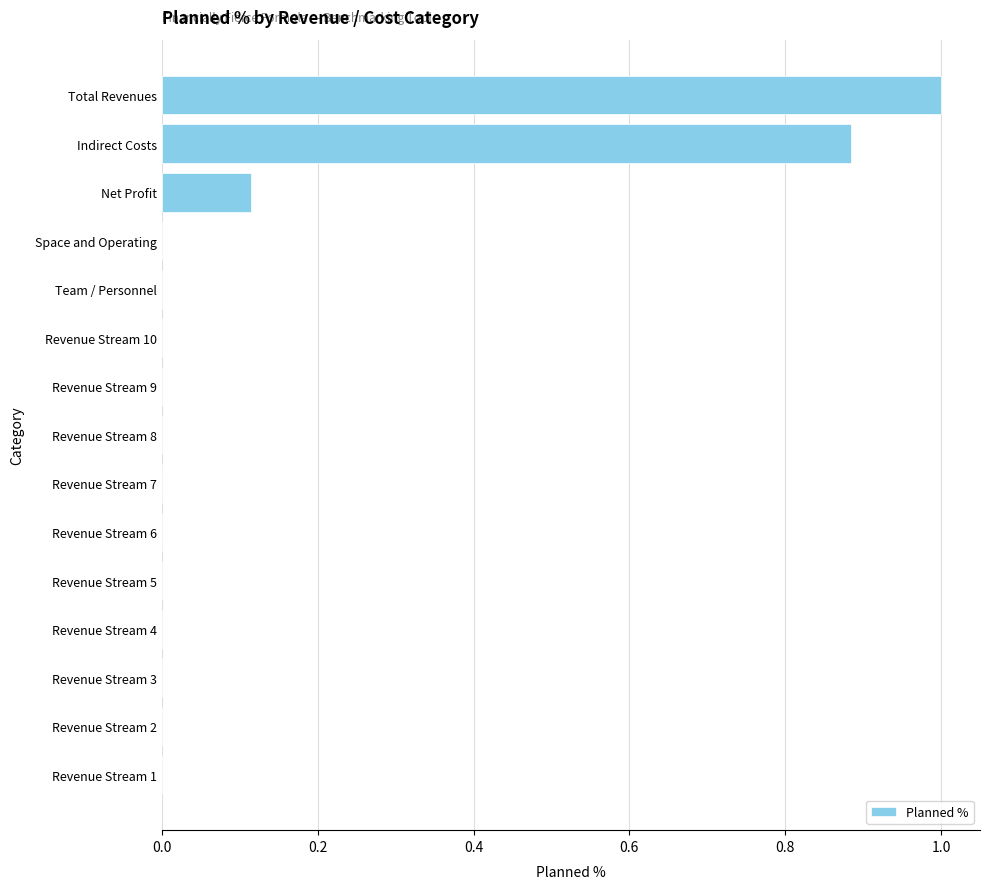

What is the sum of all values?

2.0